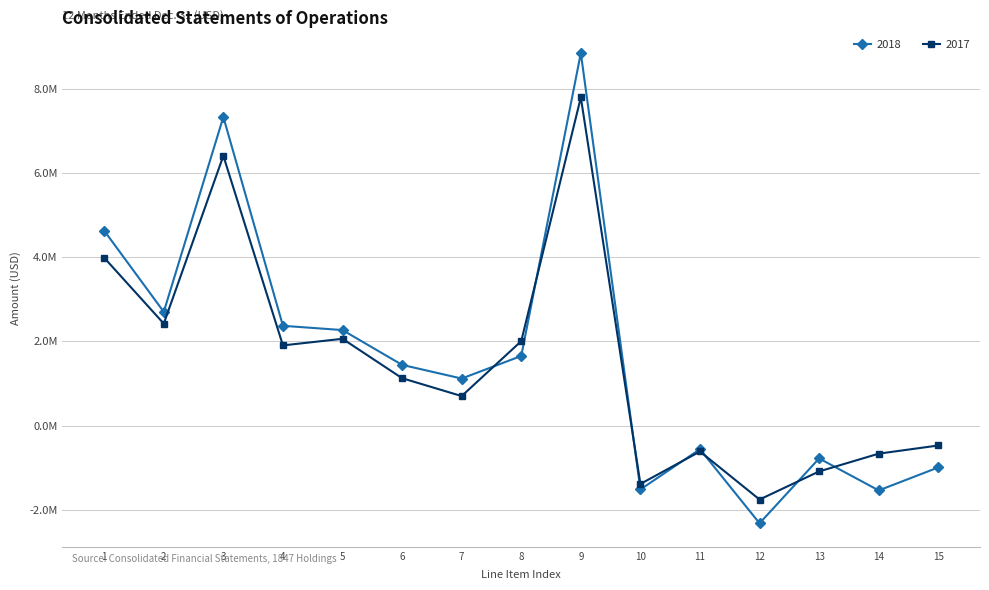

What are all the series names shown in the legend?

2018, 2017